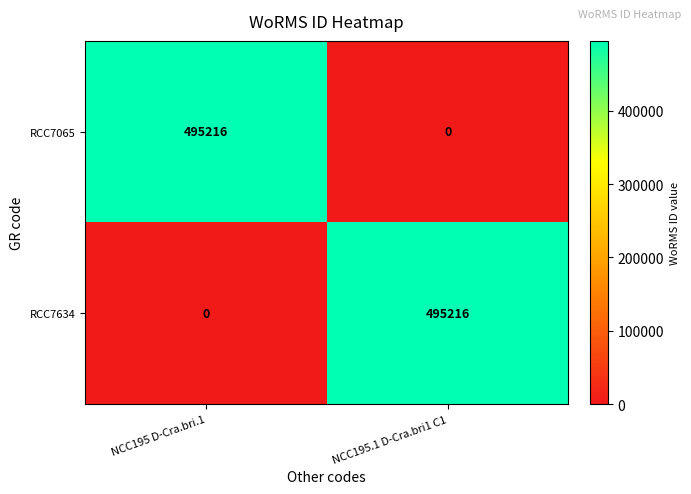

What is the spread (max minus min) of values at NCC195.1 D-Cra.bri1 C1?

495216